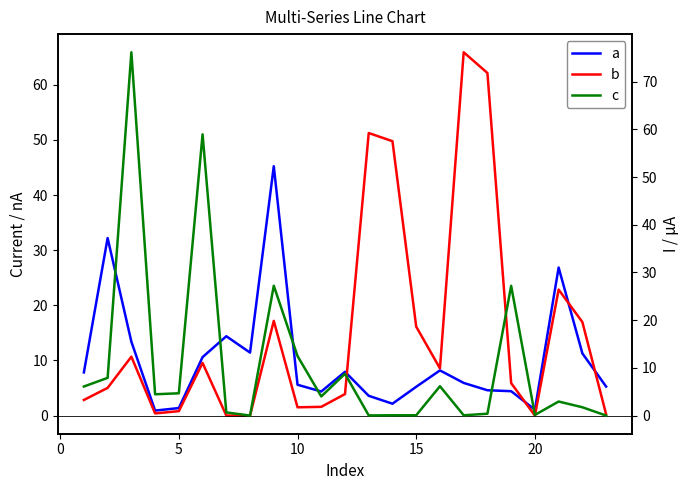

At how many categories does at least one series exceed 15?

12